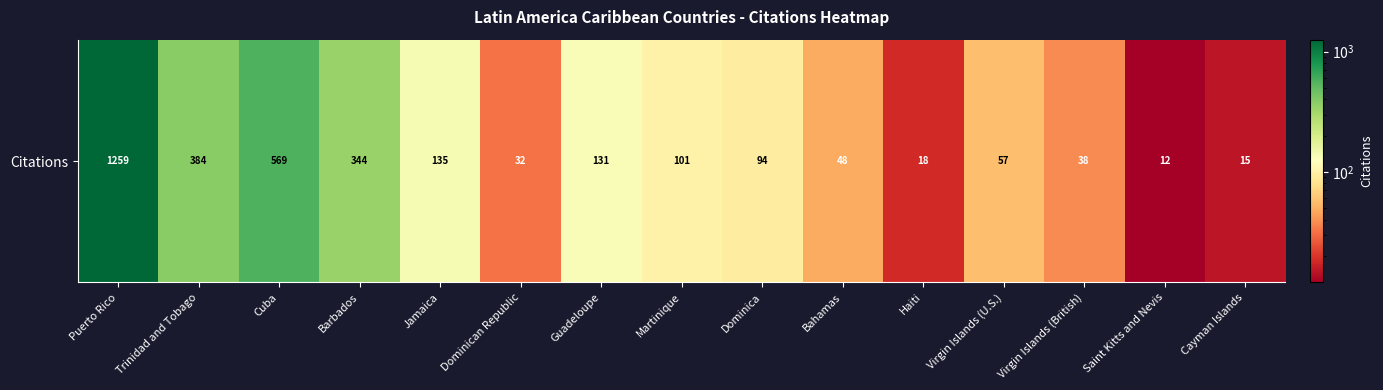

What is the minimum value shown in the chart?

12